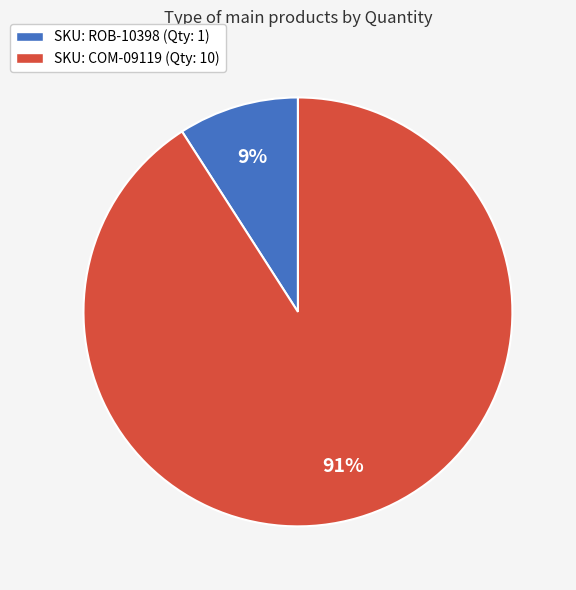

To the nearest percent, what is the difference between the largest and smallest slice percentages?

82%